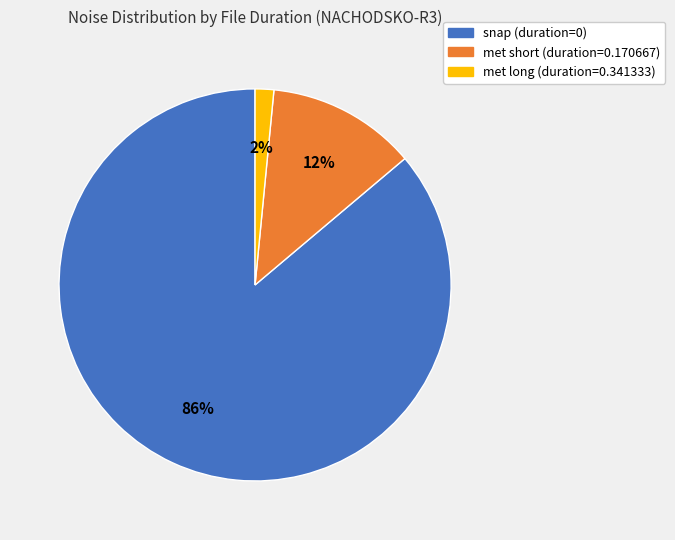

Does any single category account for the majority?

Yes